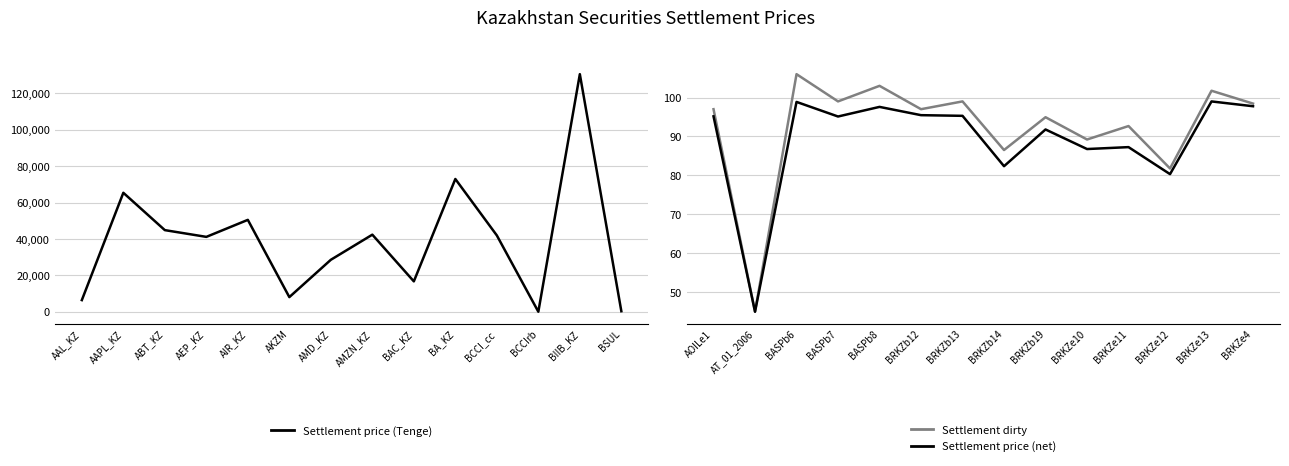

Where is Settlement dirty nearest to the value 75?

BRKZe12